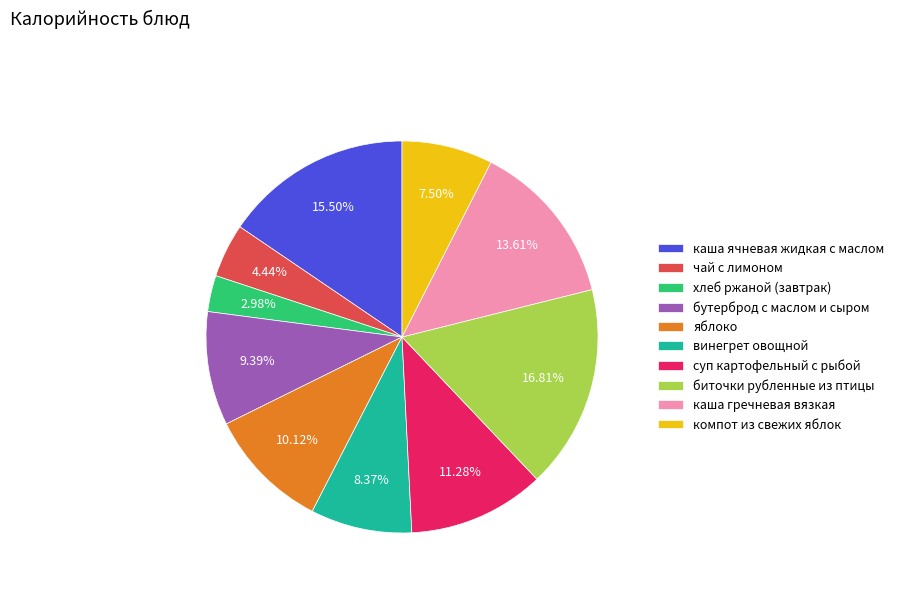

Combined, do чай с лимоном and компот из свежих яблок account for over 50%?

No